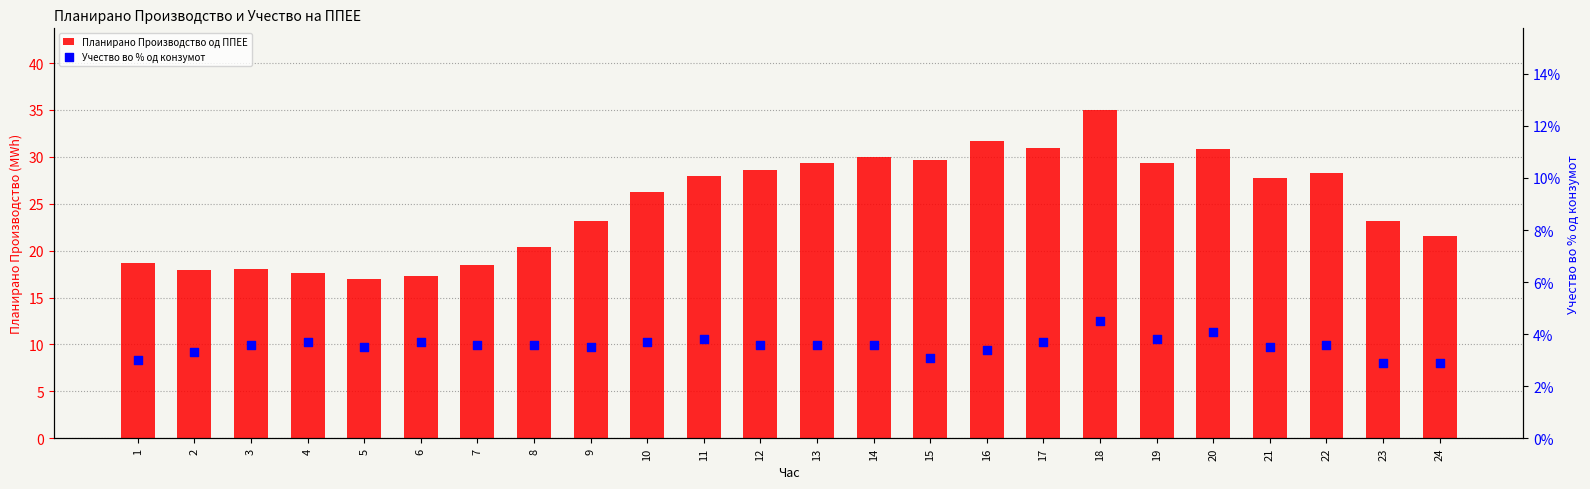

Which series has the largest Y range (max minus min)?

Планирано Производство од ППЕЕ